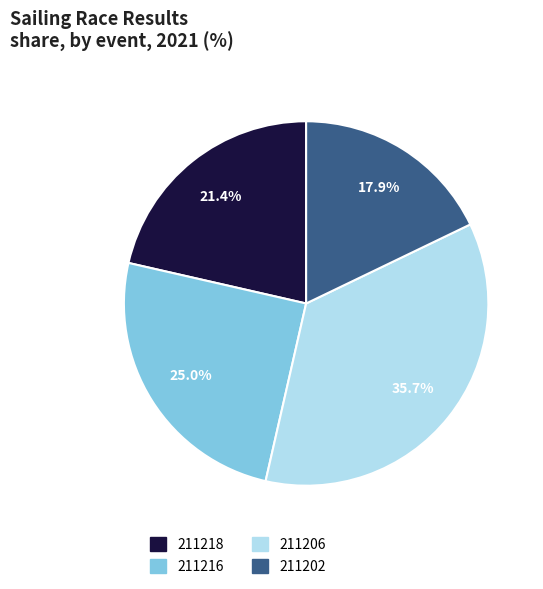

To the nearest percent, what portion does 211216 represent?

25%